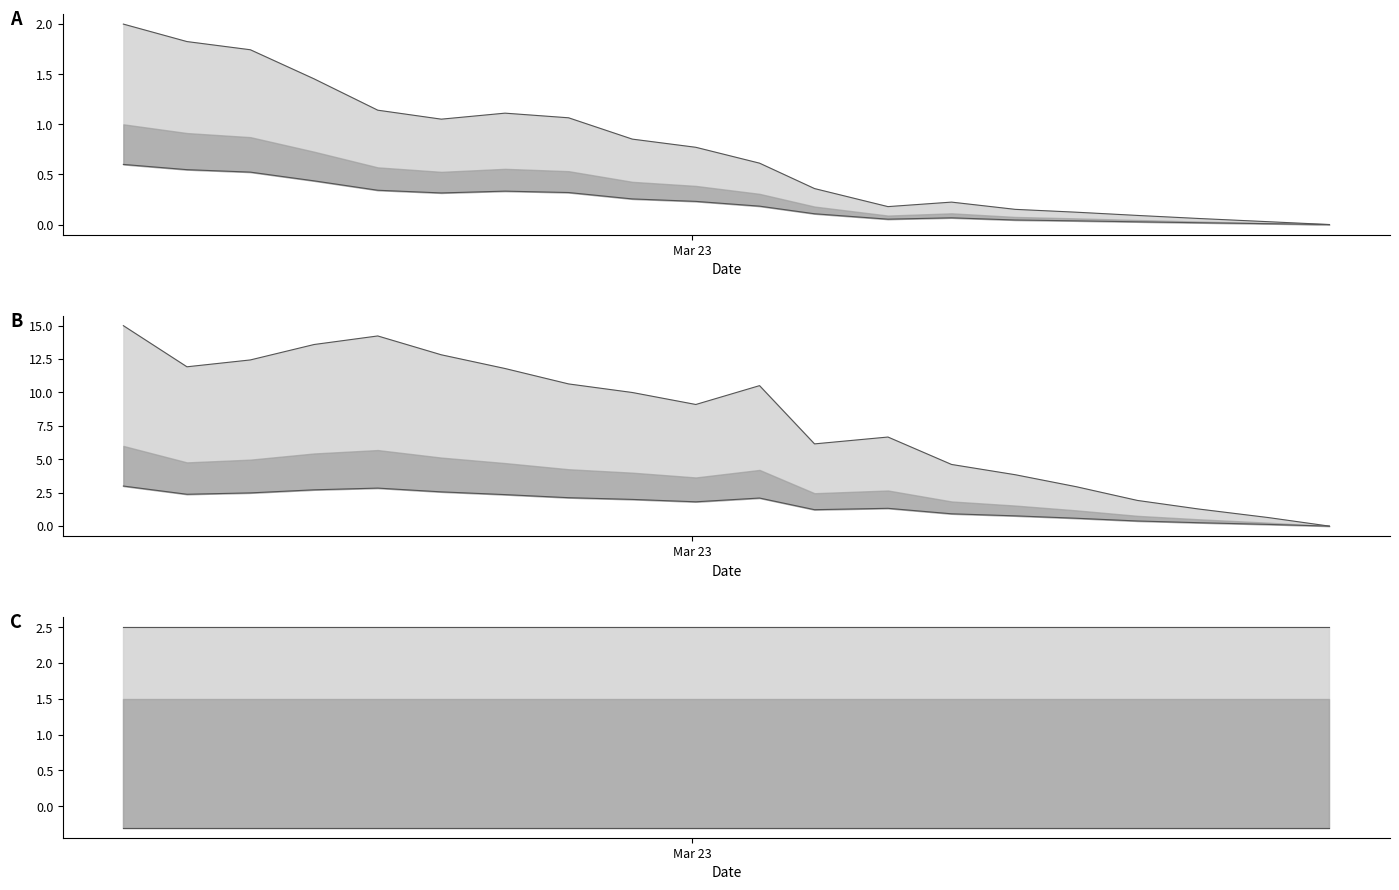

True or false: pressure has a value of 2.8 at 00:54.

False